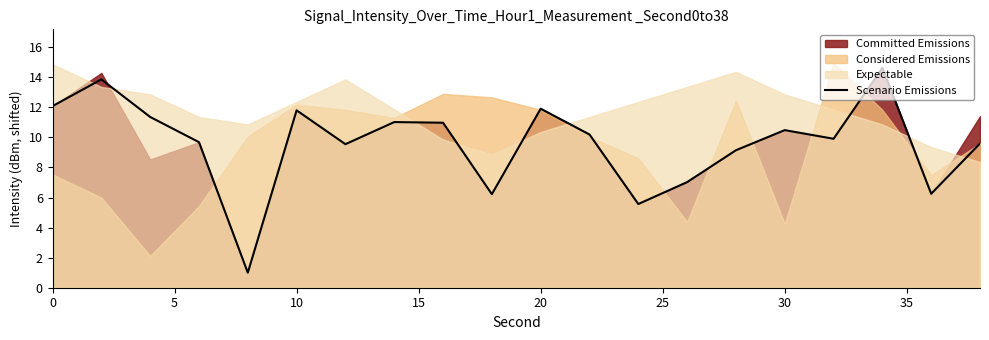

What is the value of the 9th point from the left?

11.0